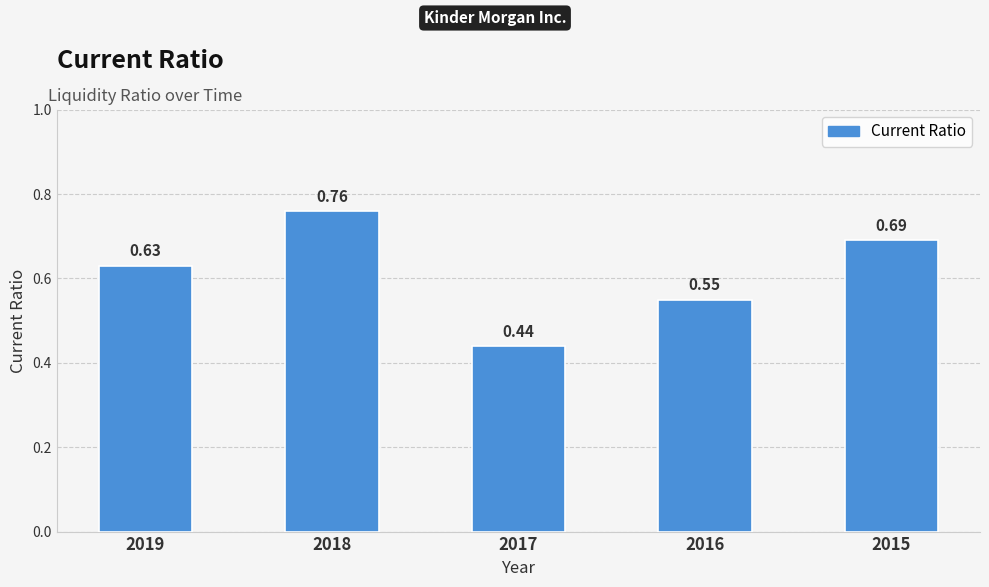

What is the change in value from 2019 to 2018?

+0.1